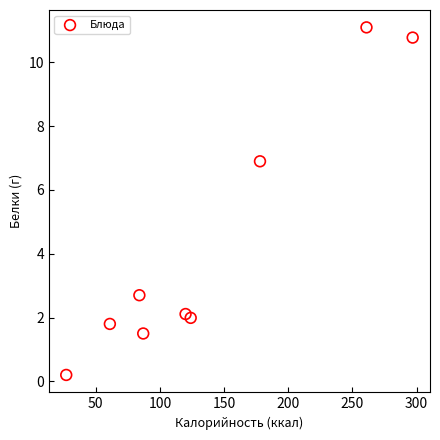

What is the average Y value?

4.3